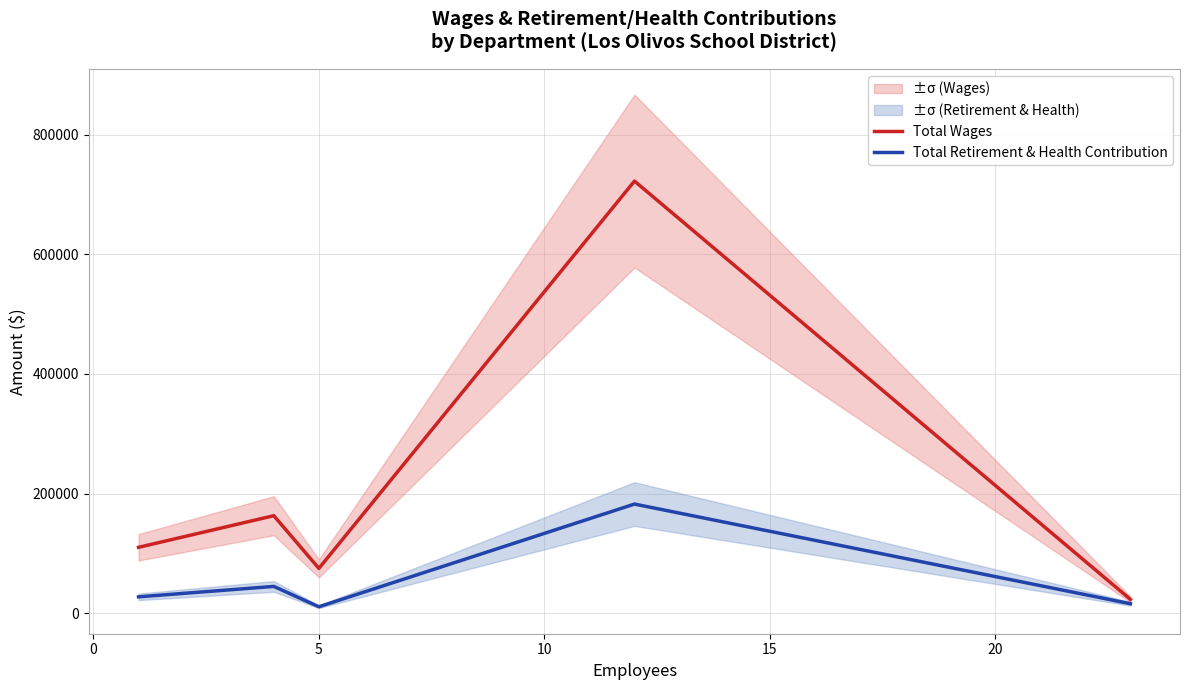

At which category does Total Retirement & Health Contribution reach its first local valley?

5